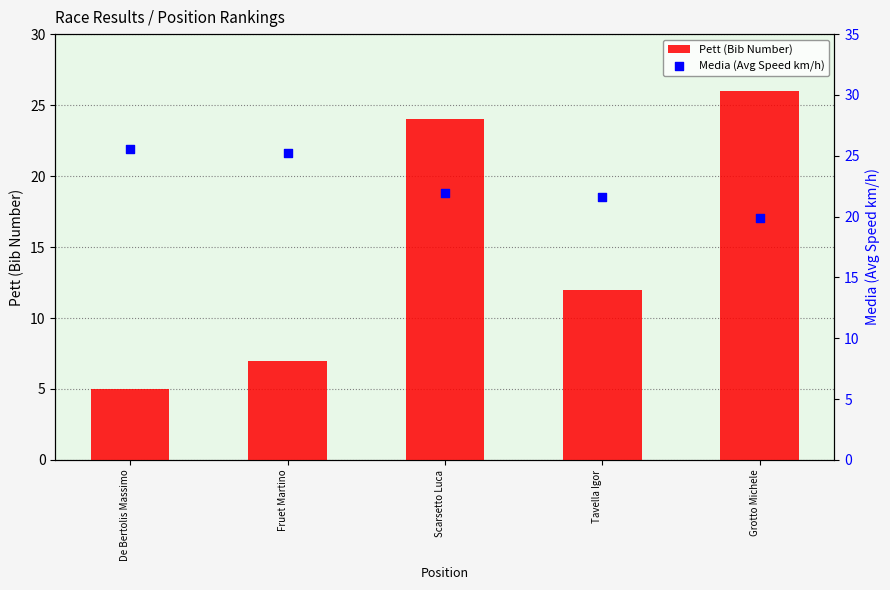

What are all the series names shown in the legend?

Pett (Bib Number), Media (Avg Speed km/h)